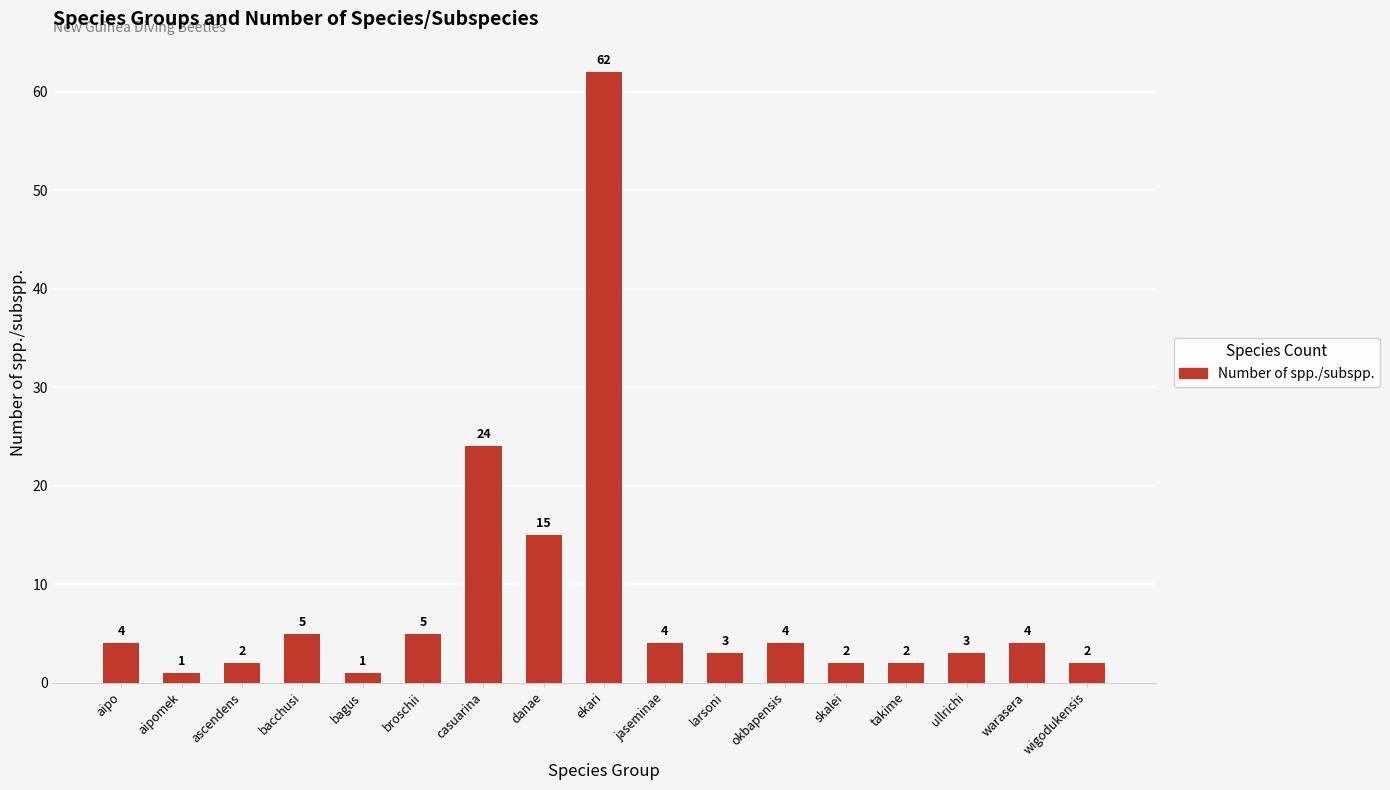

What is the difference between the values at danae and takime?

13